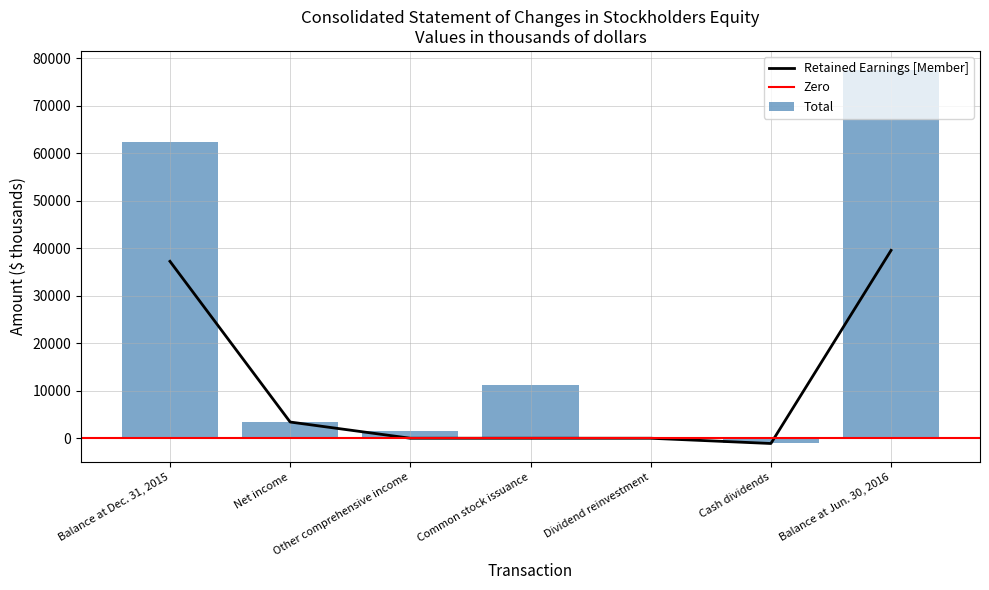

Between Dividend reinvestment and Balance at Jun. 30, 2016, which series saw the biggest shift?

Total